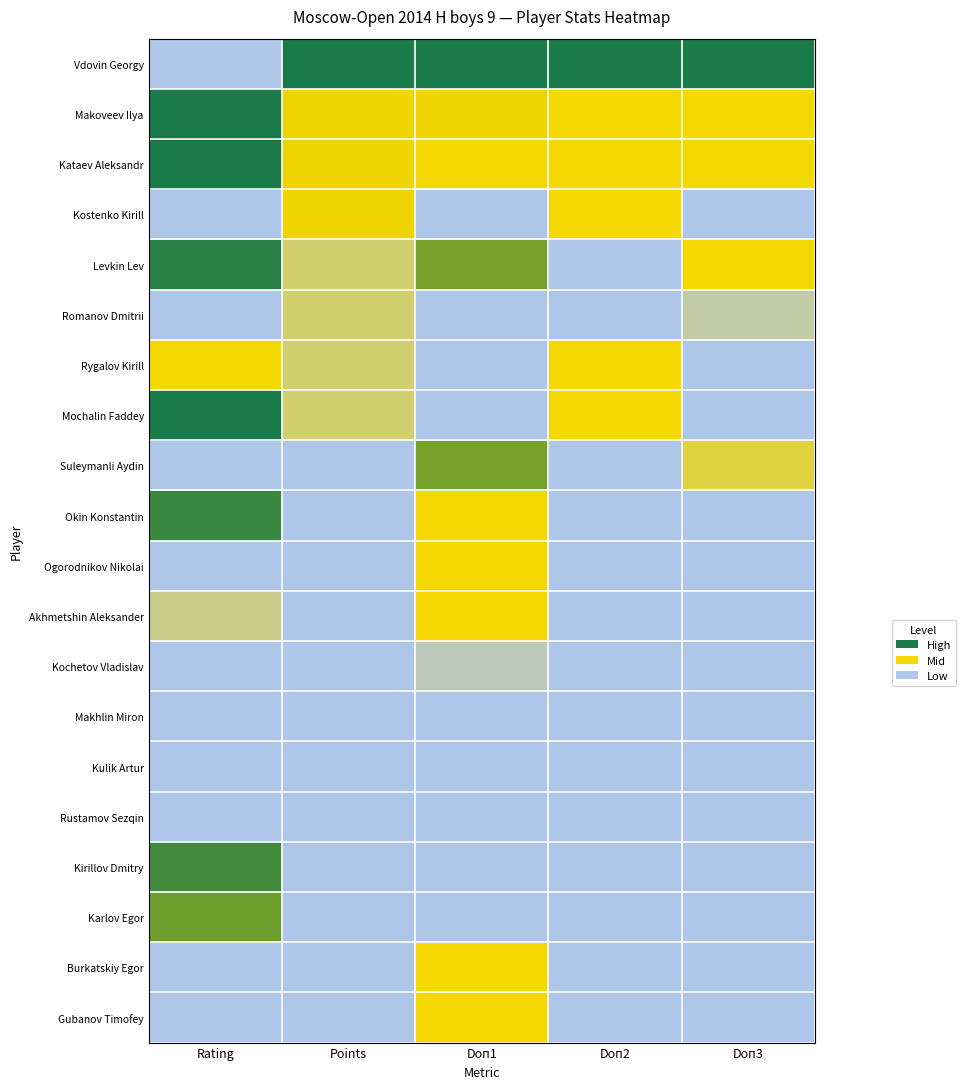

Reading left to right, transcribe all the data shown in this chart.

Vdovin Georgy: Rating=0.4	Points=1.0	Doп1=1.0	Doп2=1.0	Doп3=1.0
Makoveev Ilya: Rating=1.0	Points=0.8	Doп1=0.8	Doп2=0.7	Doп3=0.6
Kataev Aleksandr: Rating=0.9	Points=0.8	Doп1=0.7	Doп2=0.7	Doп3=0.6
Kostenko Kirill: Rating=0.0	Points=0.8	Doп1=0.4	Doп2=0.7	Doп3=0.3
Levkin Lev: Rating=0.8	Points=0.5	Doп1=0.8	Doп2=0.3	Doп3=0.7
Romanov Dmitrii: Rating=0.4	Points=0.5	Doп1=0.4	Doп2=0.3	Doп3=0.5
Rygalov Kirill: Rating=0.7	Points=0.5	Doп1=0.4	Doп2=0.7	Doп3=0.4
Mochalin Faddey: Rating=0.9	Points=0.5	Doп1=0.0	Doп2=0.7	Doп3=0.0
Suleymanli Aydin: Rating=0.4	Points=0.2	Doп1=0.8	Doп2=0.0	Doп3=0.5
Okin Konstantin: Rating=0.8	Points=0.2	Doп1=0.7	Doп2=0.3	Doп3=0.4
Ogorodnikov Nikolai: Rating=0.4	Points=0.2	Doп1=0.6	Doп2=0.3	Doп3=0.4
Akhmetshin Aleksander: Rating=0.5	Points=0.2	Doп1=0.6	Doп2=0.0	Doп3=0.3
Kochetov Vladislav: Rating=0.3	Points=0.2	Doп1=0.5	Doп2=0.3	Doп3=0.0
Makhlin Miron: Rating=0.4	Points=0.2	Doп1=0.4	Doп2=0.3	Doп3=0.2
Kulik Artur: Rating=0.4	Points=0.2	Doп1=0.3	Doп2=0.3	Doп3=0.2
Rustamov Sezqin: Rating=0.4	Points=0.2	Doп1=0.3	Doп2=0.3	Doп3=0.3
Kirillov Dmitry: Rating=0.8	Points=0.2	Doп1=0.2	Doп2=0.3	Doп3=0.0
Karlov Egor: Rating=0.8	Points=0.2	Doп1=0.1	Doп2=0.3	Doп3=0.2
Burkatskiy Egor: Rating=0.4	Points=0.0	Doп1=0.6	Doп2=0.0	Doп3=0.3
Gubanov Timofey: Rating=0.4	Points=0.0	Doп1=0.6	Doп2=0.3	Doп3=0.4